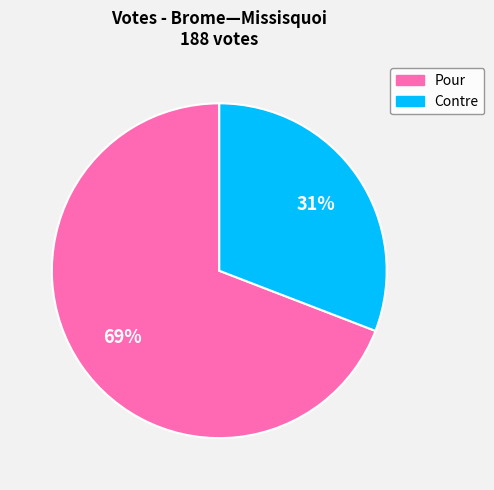

Count the number of slices in the pie.

2